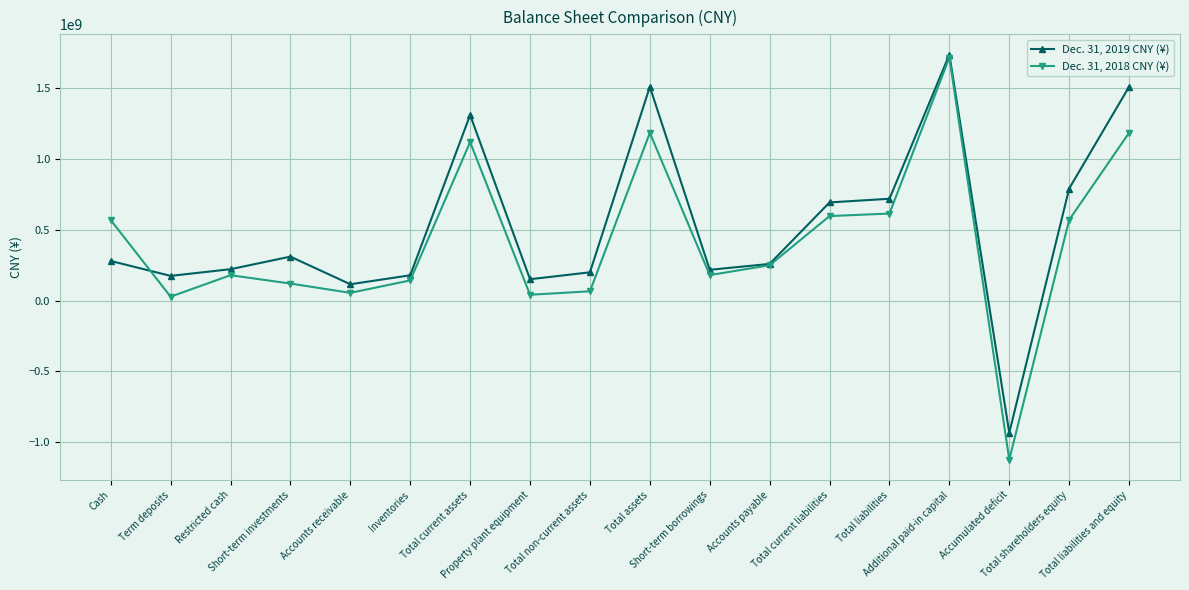

List the series in order of their overall mean, lowest first.

Dec. 31, 2018 CNY (¥), Dec. 31, 2019 CNY (¥)